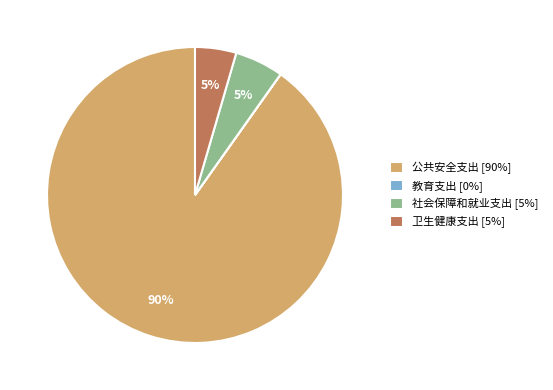

Does any single category account for the majority?

Yes